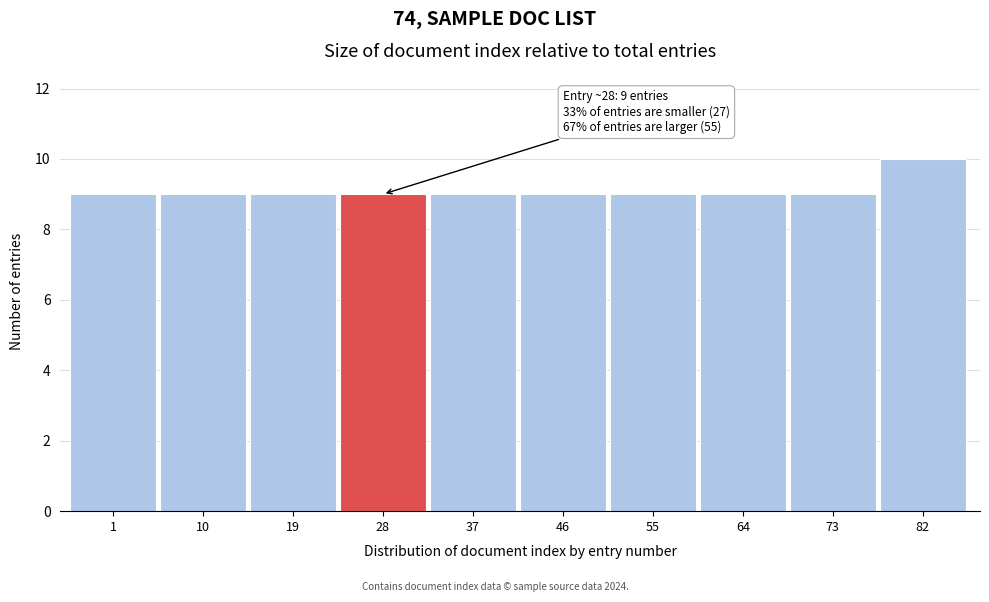

Reading right to left, transcribe all the data shown in this chart.

82=10	73=9	64=9	55=9	46=9	37=9	28=9	19=9	10=9	1=9